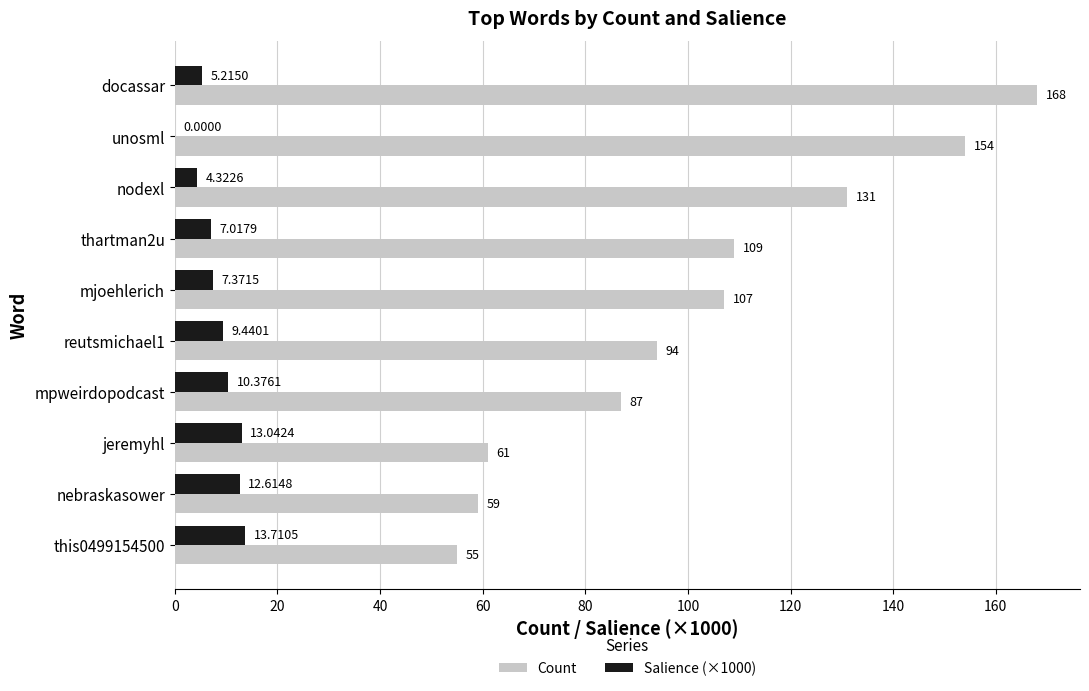

Between docassar and nodexl, which series saw the biggest shift?

Count